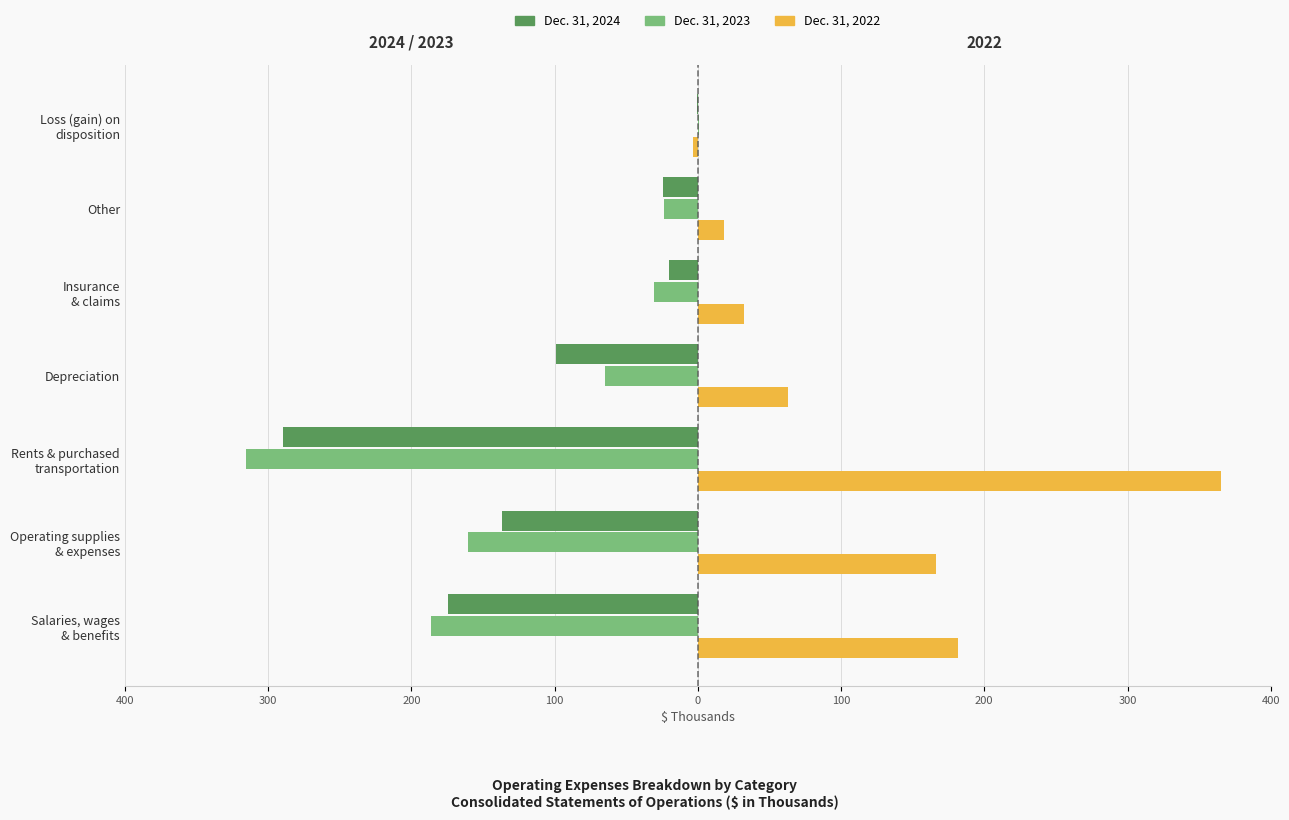

What are all the series names shown in the legend?

Dec. 31, 2024, Dec. 31, 2023, Dec. 31, 2022